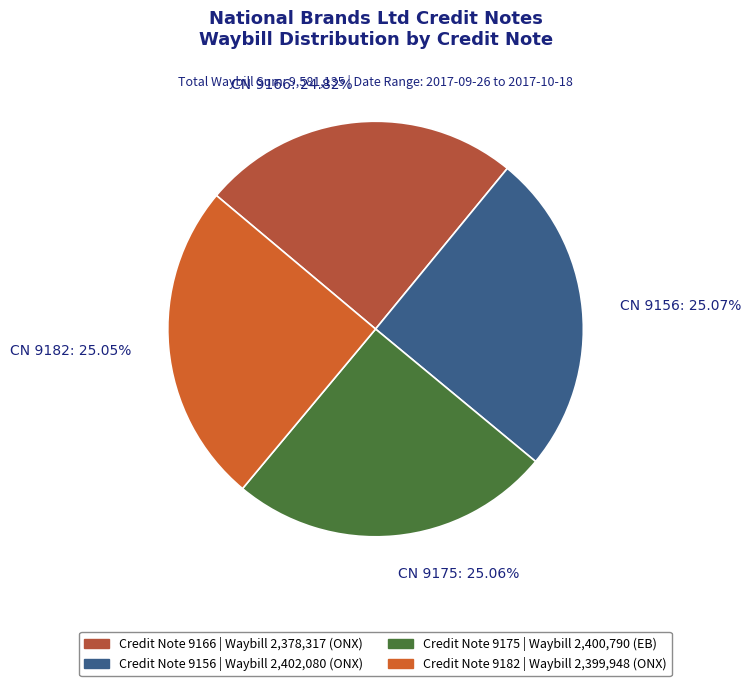

Count the number of slices in the pie.

4